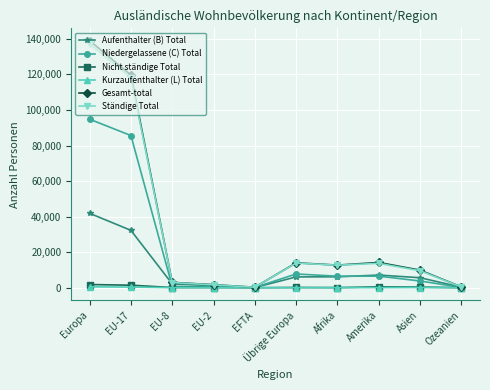

What is the label of the 4th point from the right?

Afrika